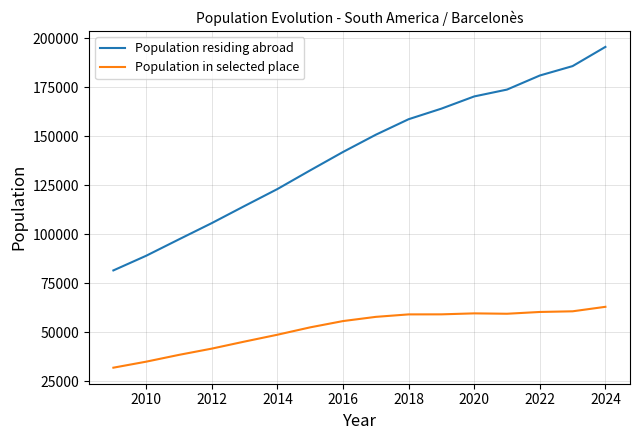

What are all the series names shown in the legend?

Population residing abroad, Population in selected place